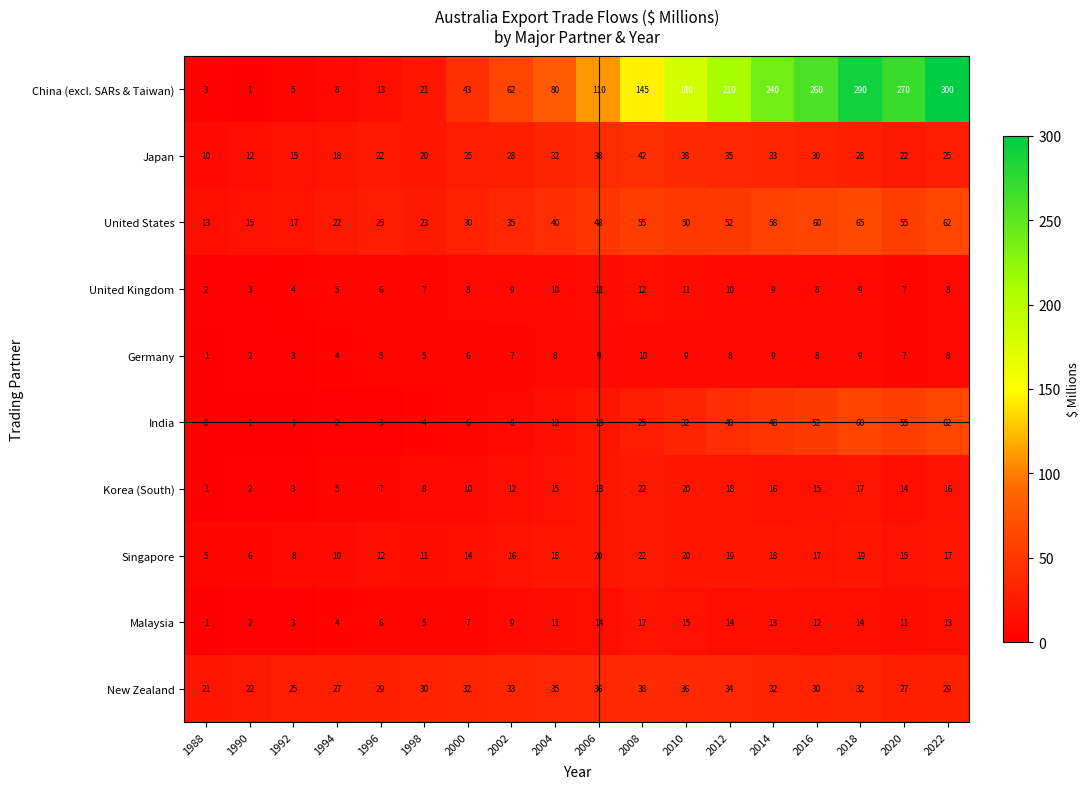

Count the United Kingdom values in the range 6 to 10.

11